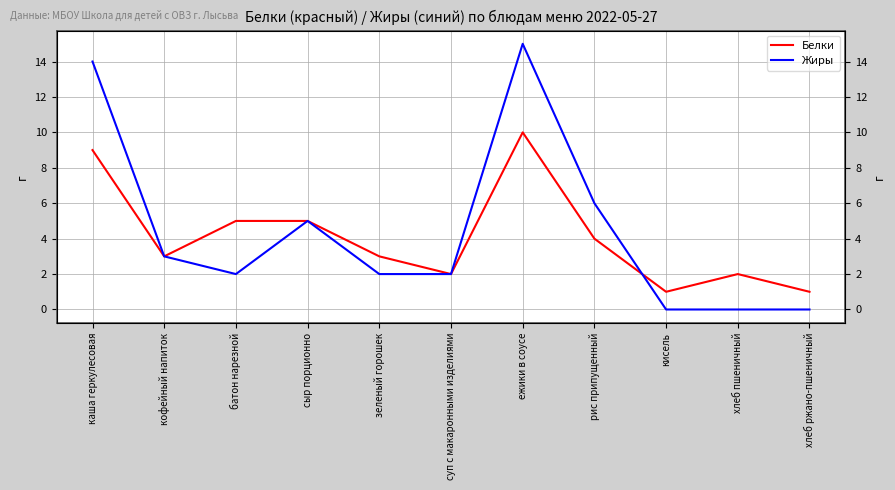

True or false: Жиры has a value of 8 at сыр порционно.

False